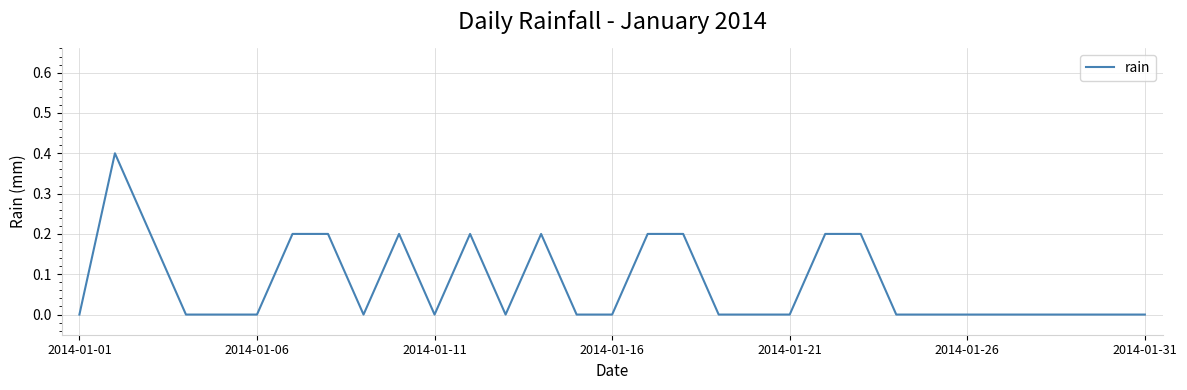

What is the greatest value displayed?

0.4